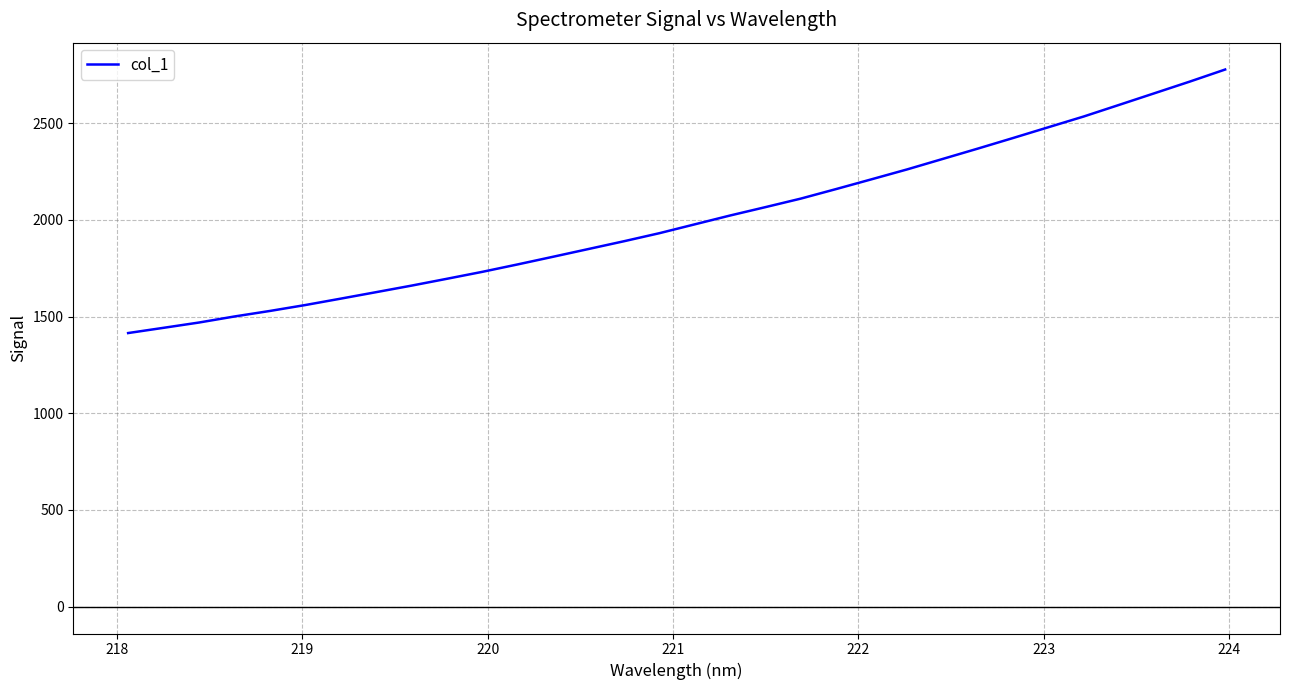

What is the minimum value shown in the chart?

1415.2